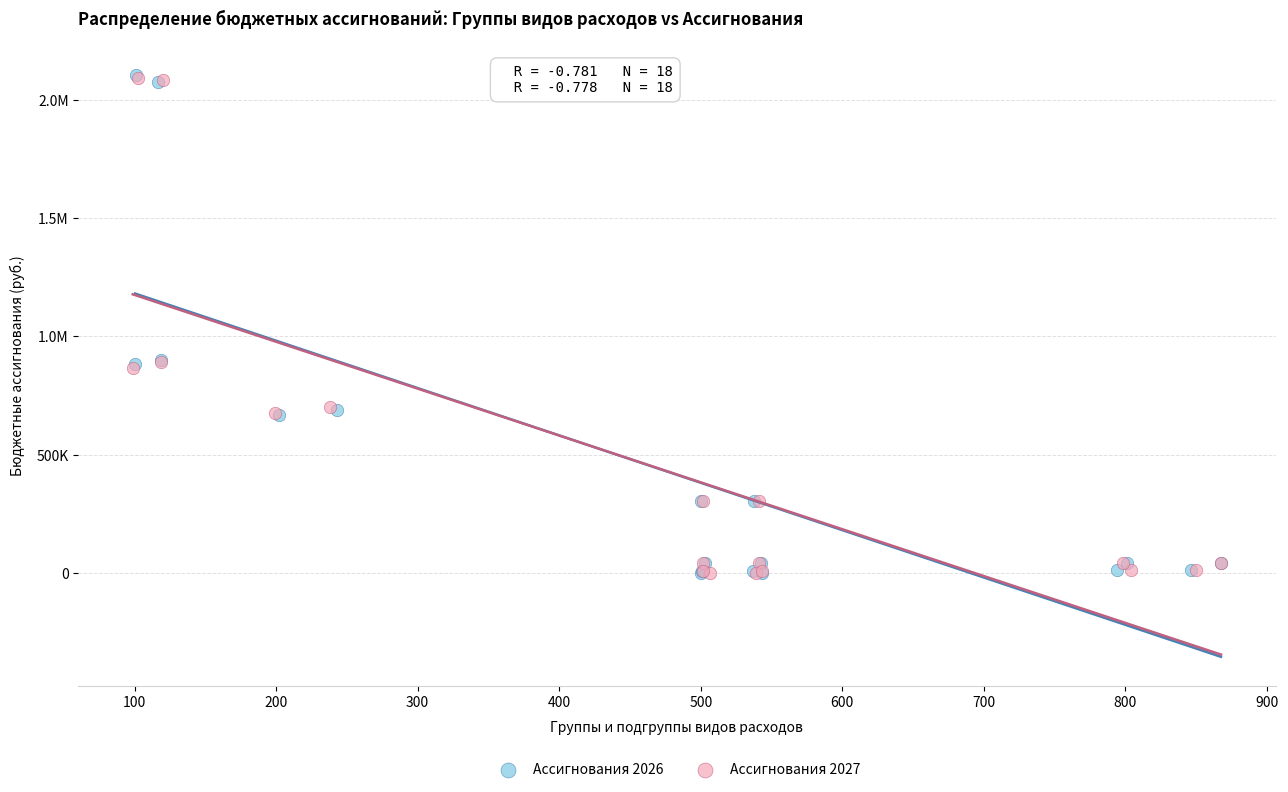

What are all the series names shown in the legend?

Ассигнования 2026, Ассигнования 2027